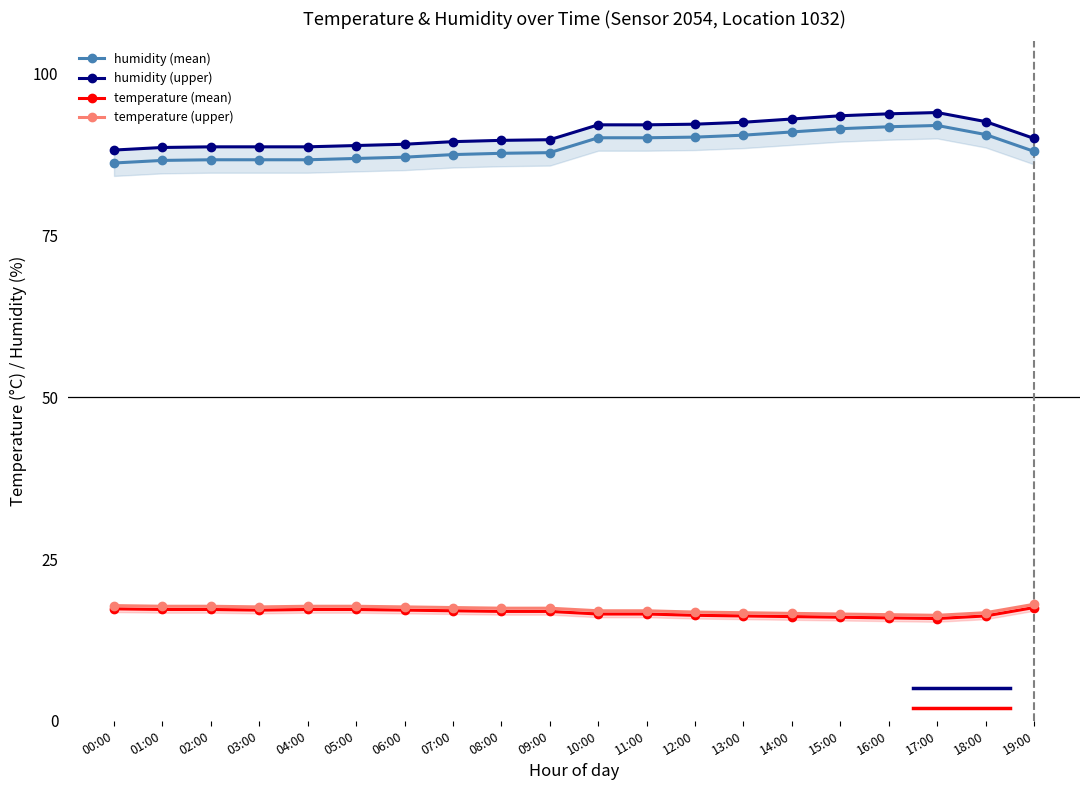

What is the highest value of the humidity (upper) series?

94.0